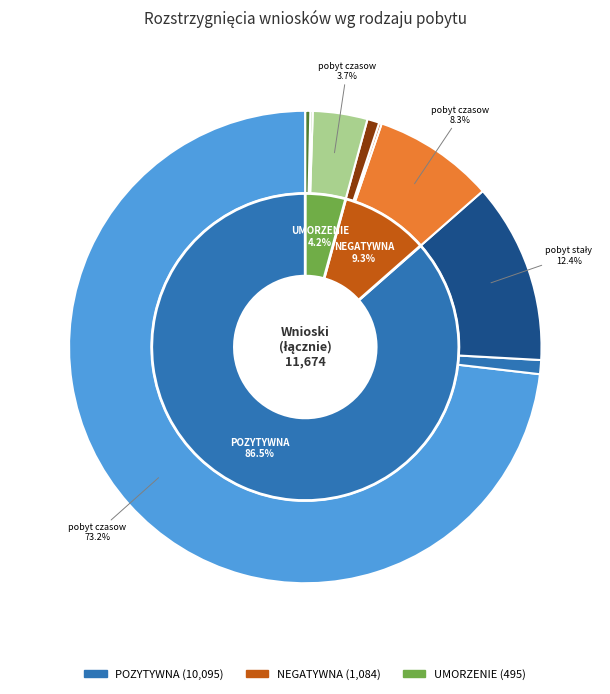

Does any single category account for the majority?

Yes